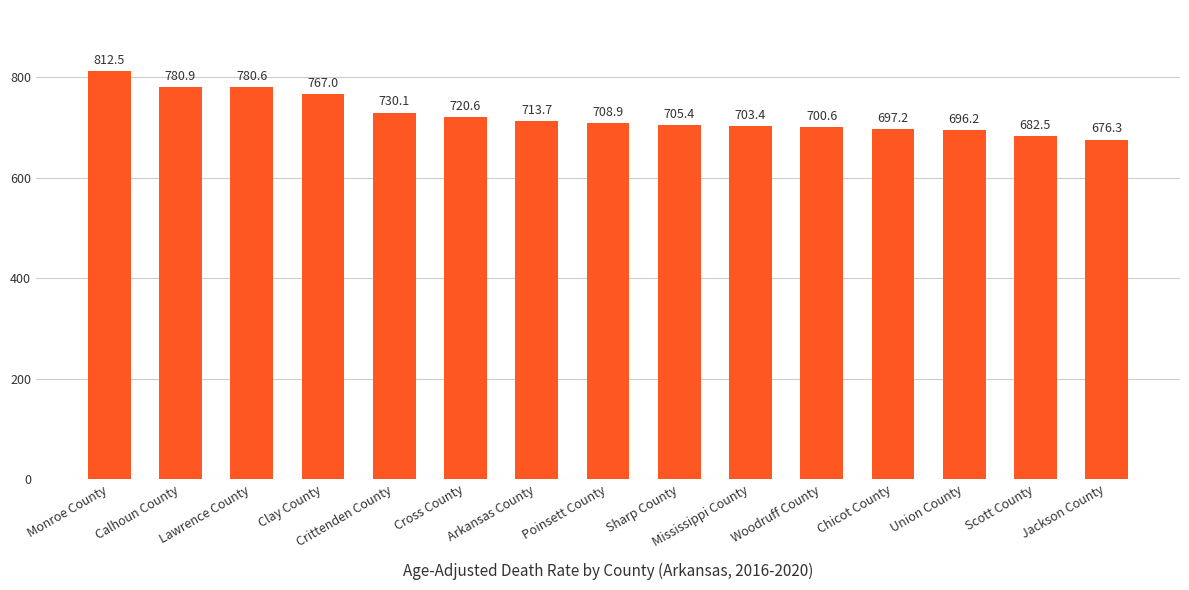

Are the bars horizontal?

No